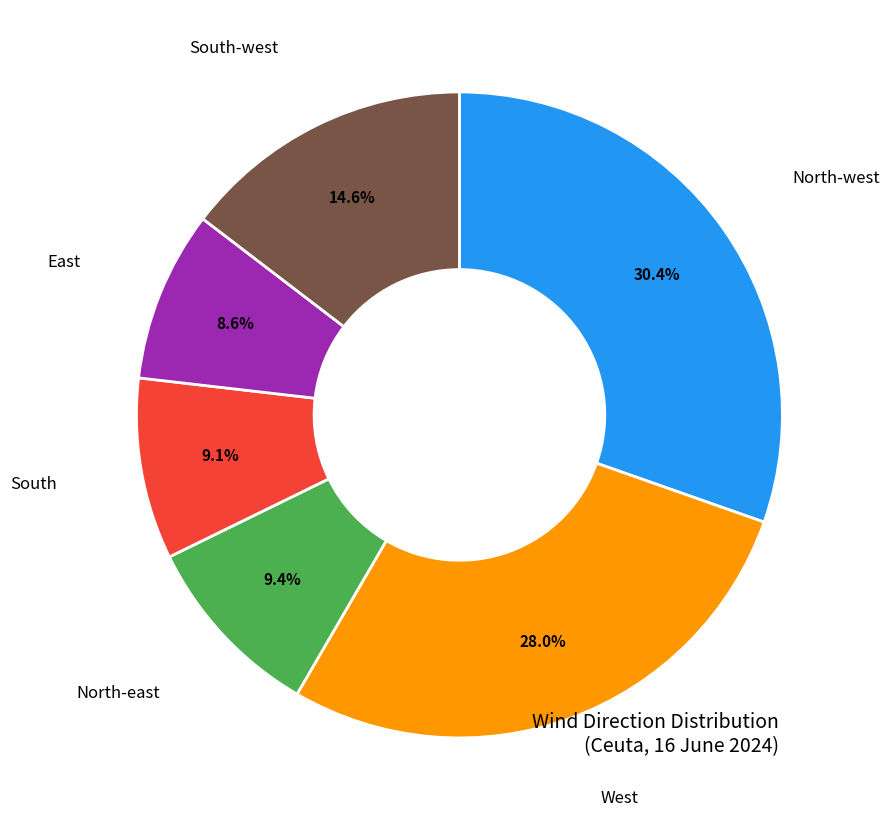

Is there any slice that represents more than half of the pie?

No